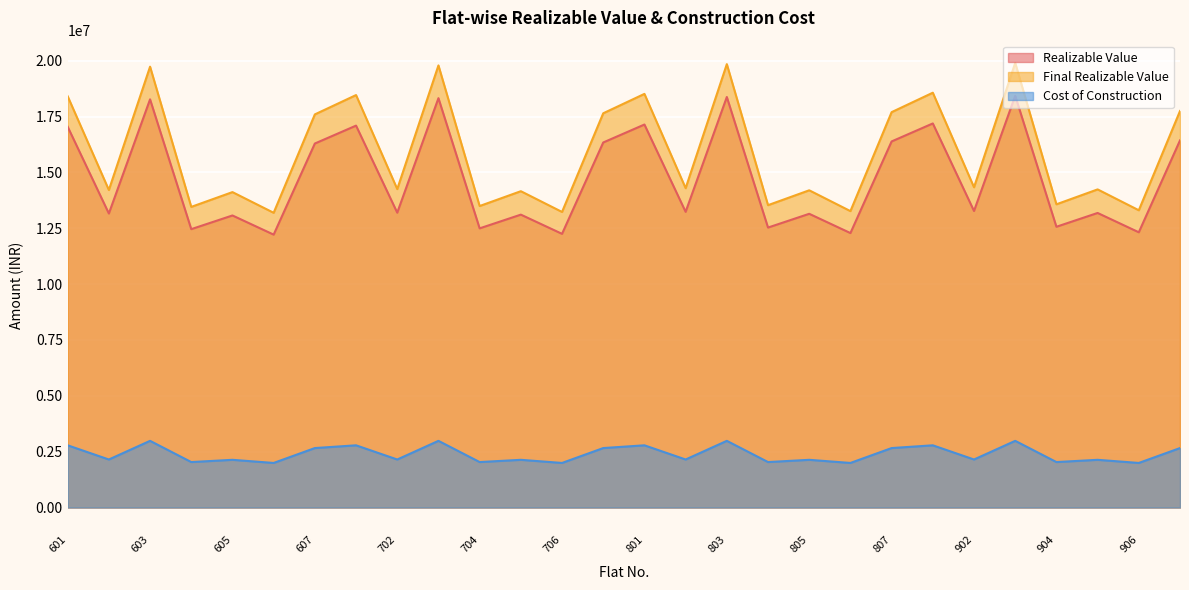

What is the maximum value shown in the chart?

19900728